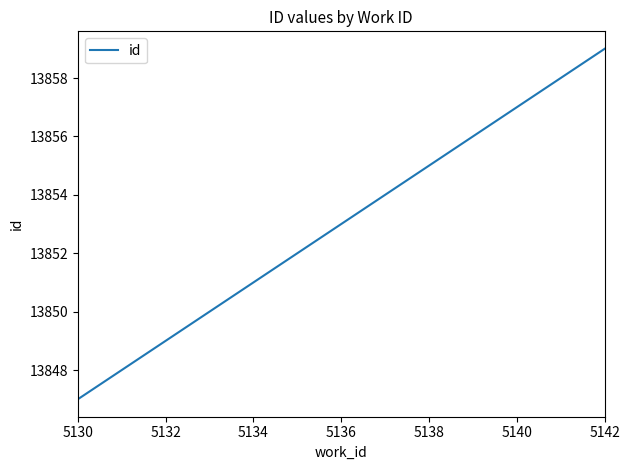

True or false: the data has more than 0 interior local peaks.

False